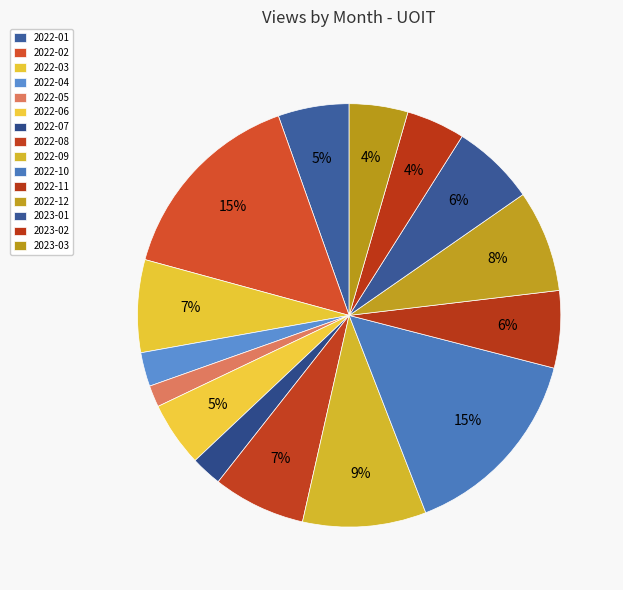

Does 2022-03 represent more than half of the total?

No